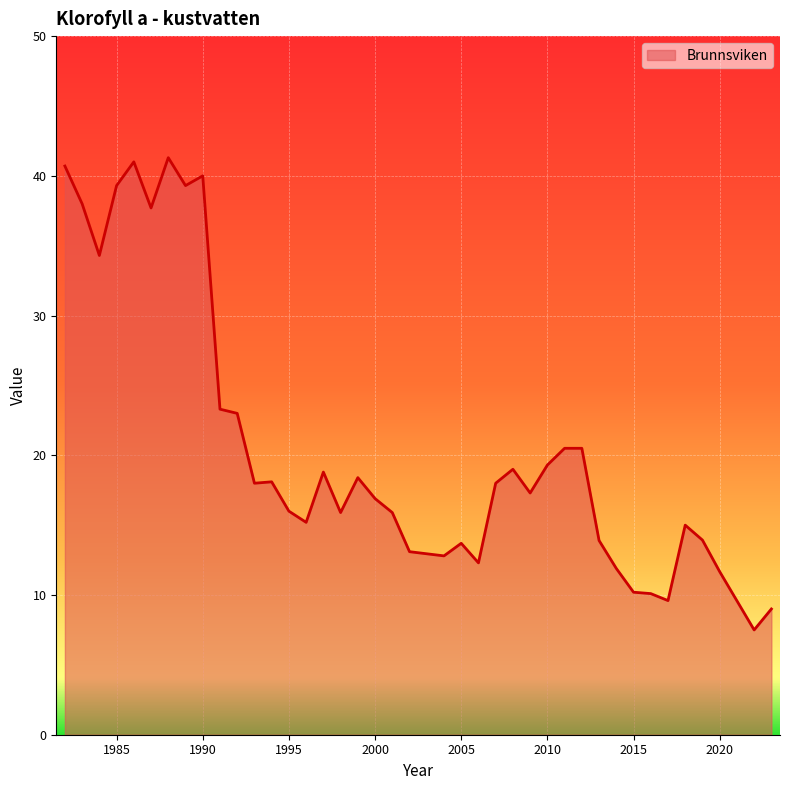

True or false: there are more than 1 points higher than both neighbors.

True